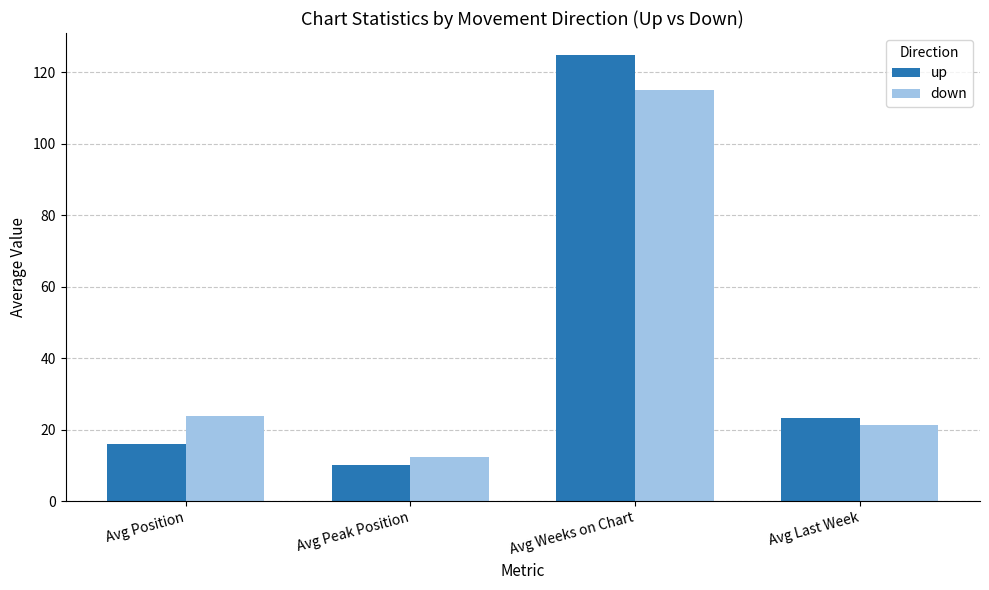

Rank the series at Avg Peak Position from highest to lowest value.

down, up